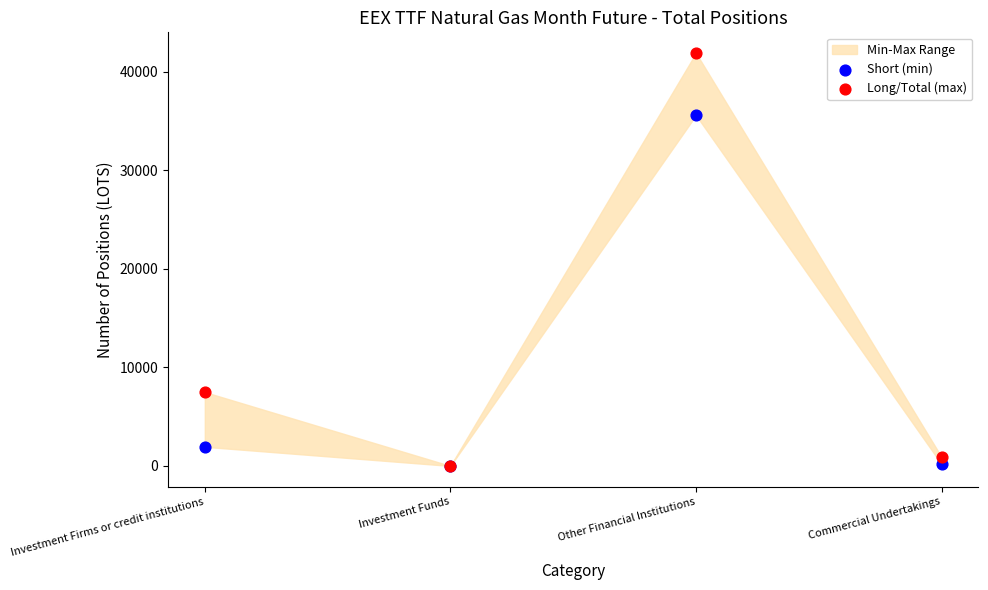

In the Short (min) series, what Y value is closest to 17795?

1940.0